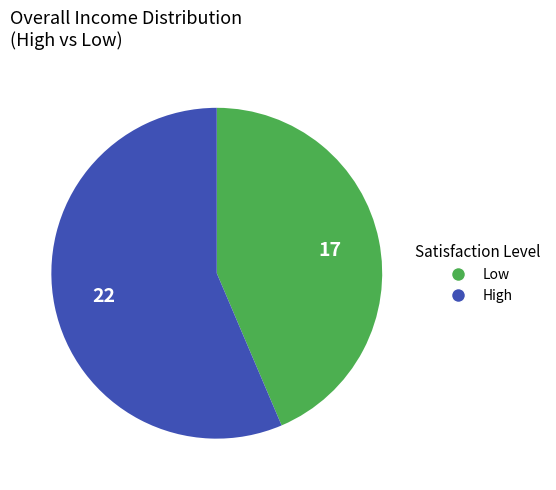

Count the number of slices in the pie.

2